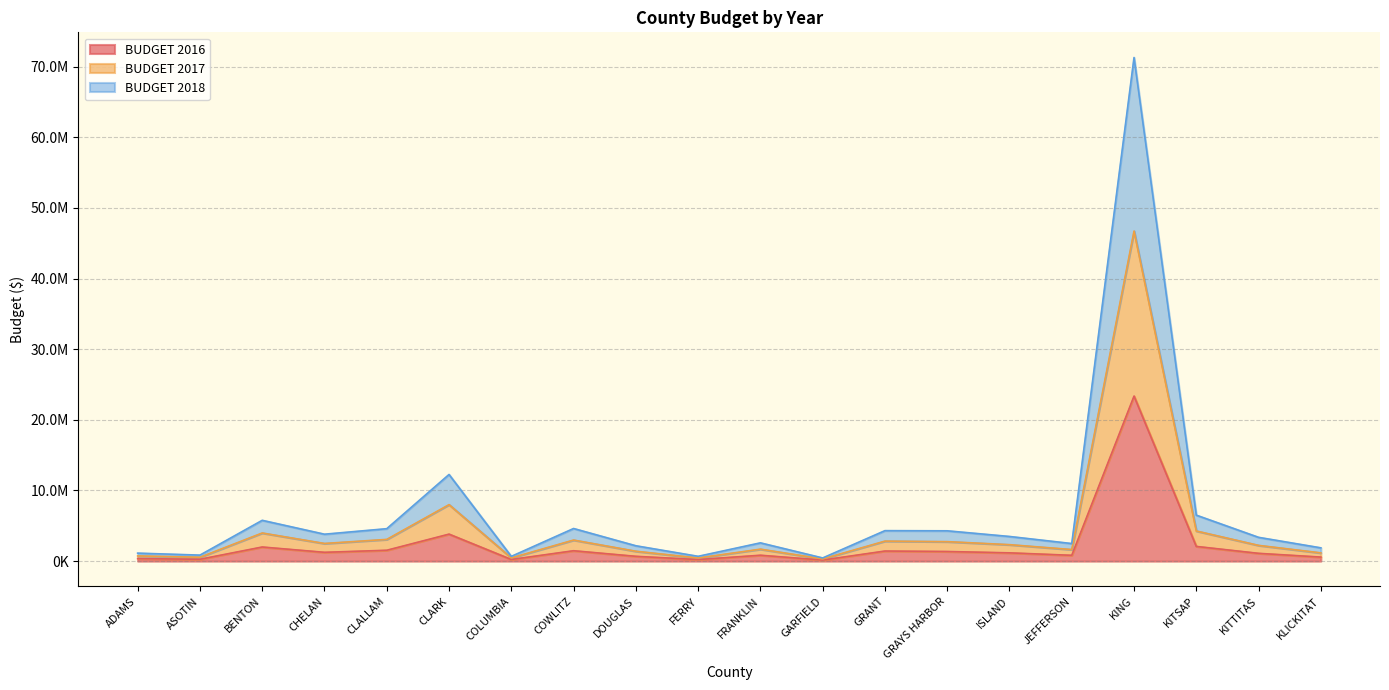

What is the label of the 18th point from the left?

KITSAP